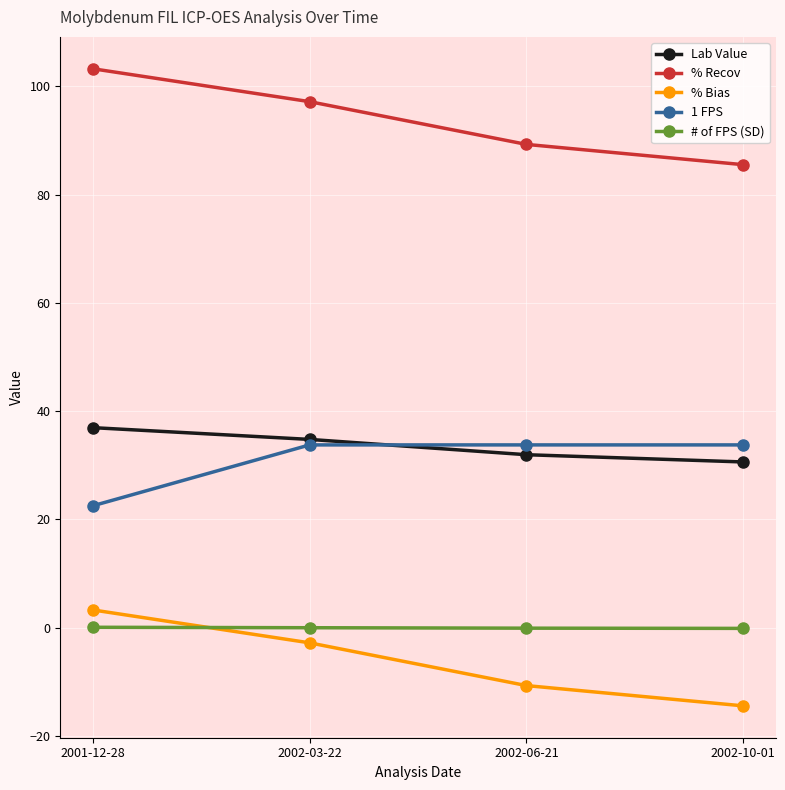

Where is % Recov nearest to the value 94?

2002-03-22